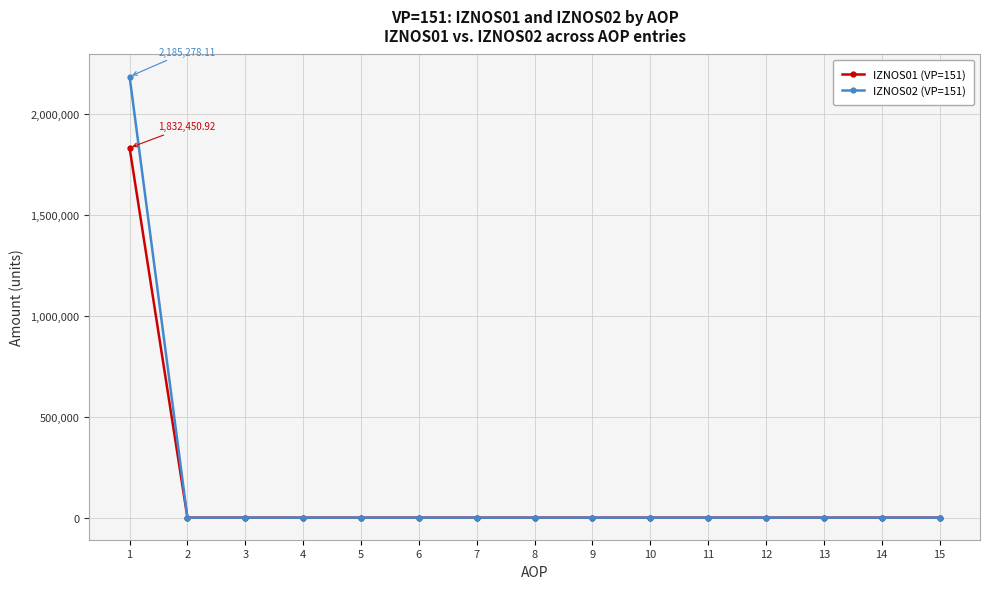

Is it true that IZNOS01 (VP=151) equals 1114631.3 at 12?

False